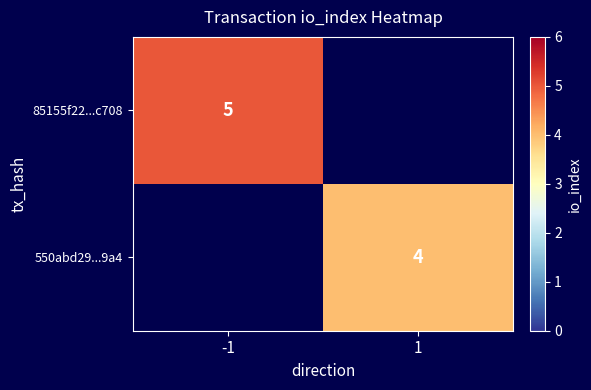

Is it true that 550abd29...9a4 equals 6 at 1?

False